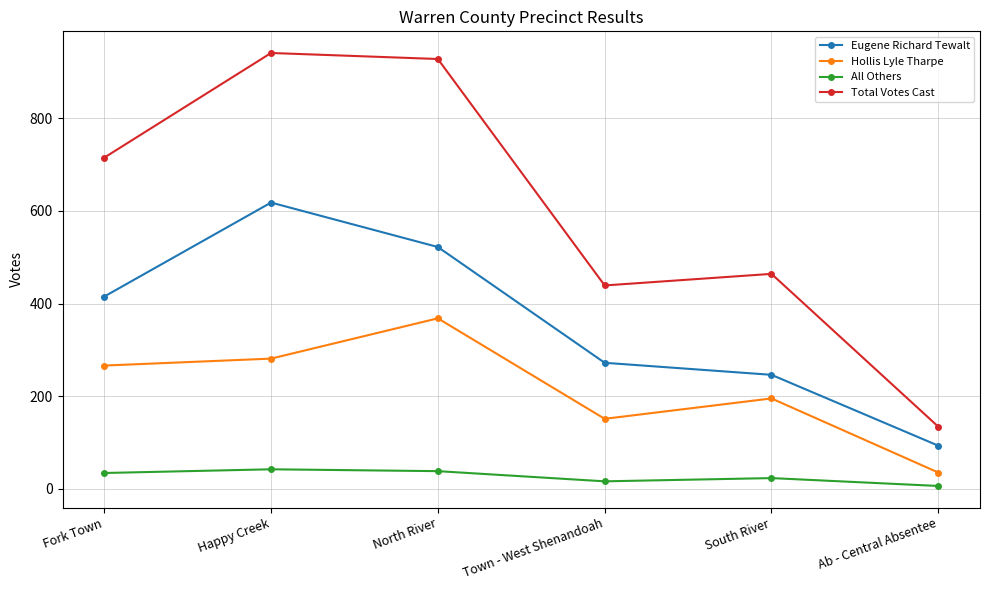

What is the label of the 2nd point from the left?

Happy Creek